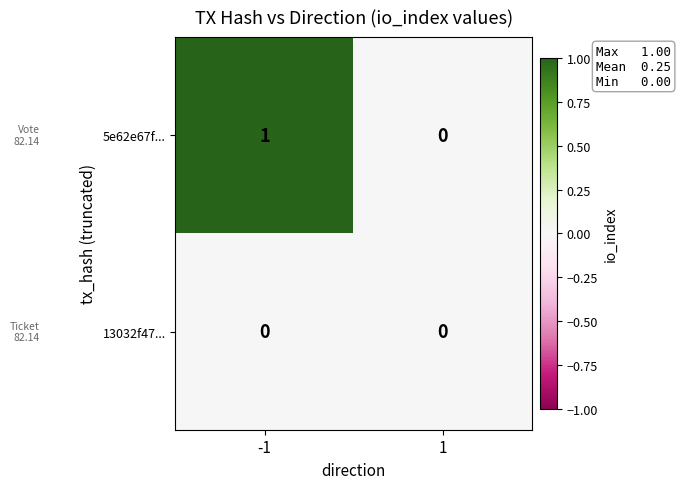

How many data points does each series have?

2